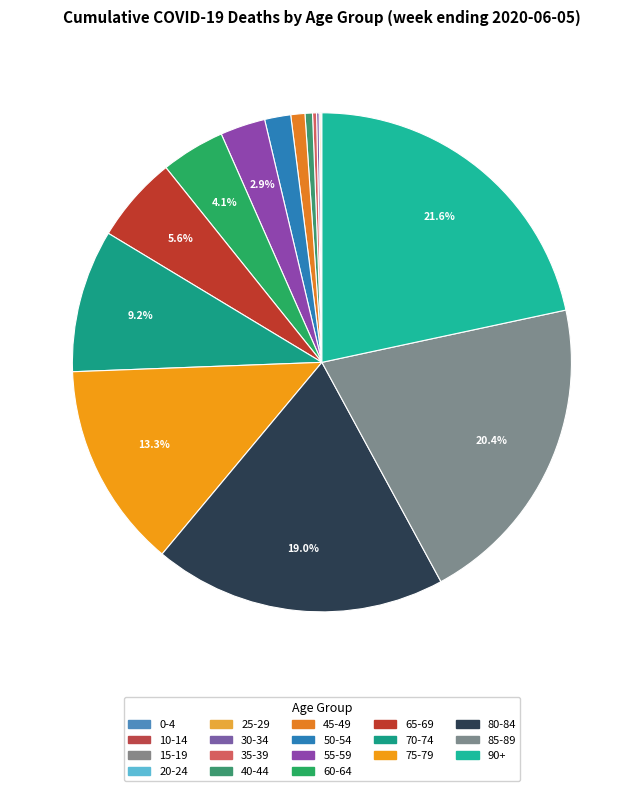

To the nearest percent, what is the difference between the largest and smallest slice percentages?

22%